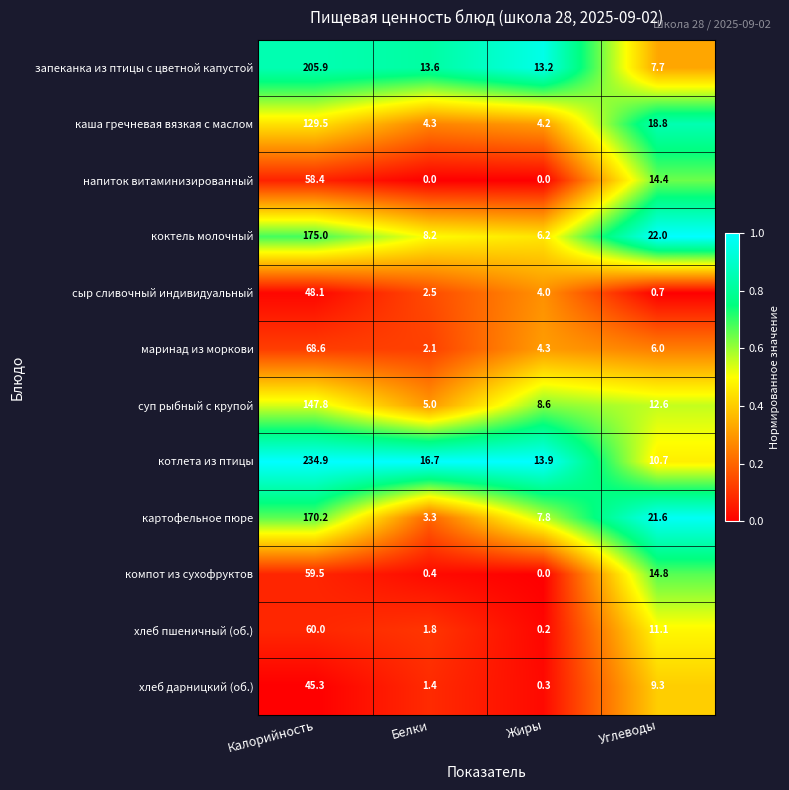

Between Жиры and Углеводы, which series saw the biggest shift?

коктель молочный